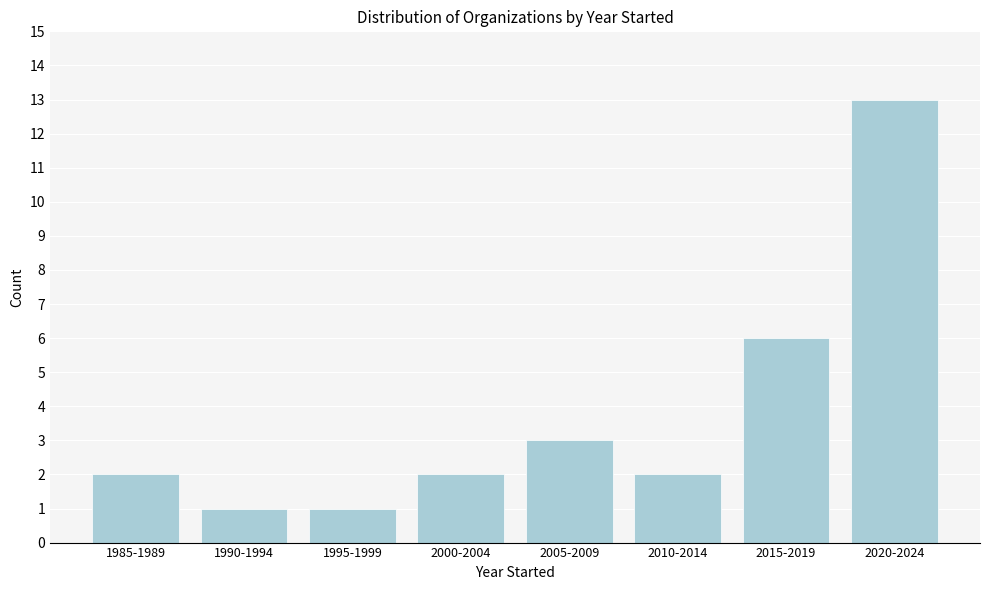

Reading right to left, what are all the values shown in this chart?

2020-2024=13	2015-2019=6	2010-2014=2	2005-2009=3	2000-2004=2	1995-1999=1	1990-1994=1	1985-1989=2